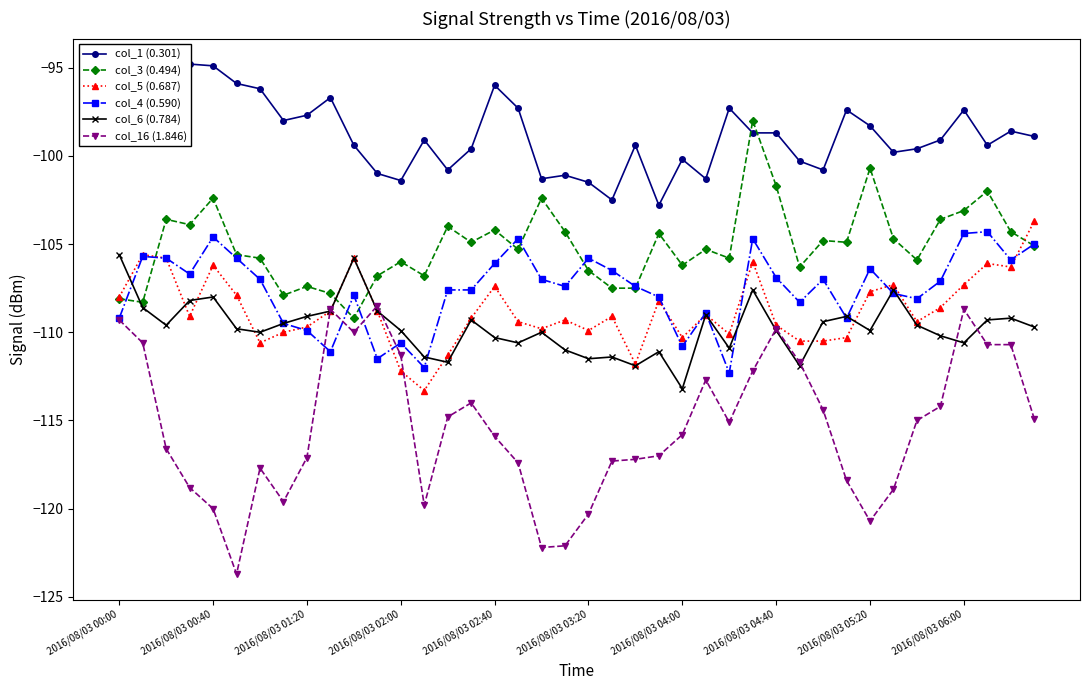

Reading left to right, extract all data points from this chart.

col_1 (0.301): -95.7	-95.2	-95.0	-94.8	-94.9	-95.9	-96.2	-98.0	-97.7	-96.7	-99.4	-101.0	-101.4	-99.1	-100.8	-99.6	-96.0	-97.3	-101.3	-101.1	-101.5	-102.5	-99.4	-102.8	-100.2	-101.3	-97.3	-98.7	-98.7	-100.3	-100.8	-97.4	-98.3	-99.8	-99.6	-99.1	-97.4	-99.4	-98.6	-98.9
col_3 (0.494): -108.1	-108.3	-103.6	-103.9	-102.4	-105.6	-105.8	-107.9	-107.4	-107.8	-109.2	-106.8	-106.0	-106.8	-104.0	-104.9	-104.2	-105.3	-102.4	-104.3	-106.5	-107.5	-107.5	-104.4	-106.2	-105.3	-105.8	-98.0	-101.7	-106.3	-104.8	-104.9	-100.7	-104.7	-105.9	-103.6	-103.1	-102.0	-104.3	-105.1
col_5 (0.687): -108.0	-105.6	-105.8	-109.1	-106.2	-107.9	-110.6	-110.0	-109.7	-108.8	-105.8	-108.8	-112.2	-113.3	-111.3	-109.2	-107.4	-109.4	-109.8	-109.3	-109.9	-109.1	-111.8	-108.2	-110.3	-109.0	-110.1	-106.0	-109.6	-110.5	-110.5	-110.3	-107.7	-107.3	-109.4	-108.6	-107.3	-106.1	-106.3	-103.7
col_4 (0.590): -109.2	-105.7	-105.8	-106.7	-104.6	-105.8	-107.0	-109.5	-109.9	-111.1	-107.9	-111.5	-110.6	-112.0	-107.6	-107.6	-106.1	-104.7	-107.0	-107.4	-105.8	-106.5	-107.4	-108.0	-110.8	-108.9	-112.3	-104.7	-106.9	-108.3	-107.0	-109.2	-106.4	-107.8	-108.1	-107.1	-104.4	-104.3	-105.9	-105.0
col_6 (0.784): -105.6	-108.6	-109.6	-108.2	-108.0	-109.8	-110.0	-109.5	-109.1	-108.8	-105.8	-108.8	-109.9	-111.4	-111.7	-109.3	-110.3	-110.6	-110.0	-111.0	-111.5	-111.4	-111.9	-111.1	-113.2	-109.0	-110.9	-107.6	-109.9	-111.9	-109.4	-109.1	-109.9	-107.6	-109.6	-110.2	-110.6	-109.3	-109.2	-109.7
col_16 (1.846): -109.3	-110.6	-116.6	-118.8	-120.0	-123.7	-117.7	-119.6	-117.1	-108.7	-110.0	-108.5	-111.3	-119.8	-114.8	-114.0	-115.9	-117.4	-122.2	-122.1	-120.3	-117.3	-117.2	-117.0	-115.8	-112.7	-115.1	-112.2	-109.8	-111.7	-114.4	-118.4	-120.7	-118.9	-115.0	-114.2	-108.7	-110.7	-110.7	-114.9